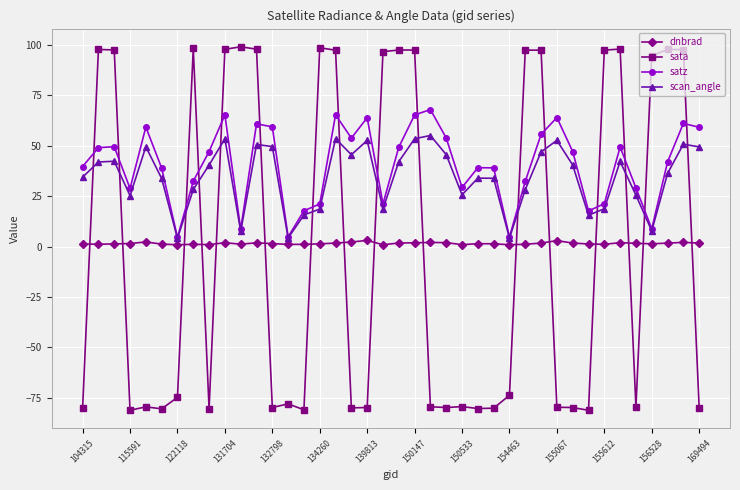

True or false: satz has more than 1 points higher than both neighbors.

True